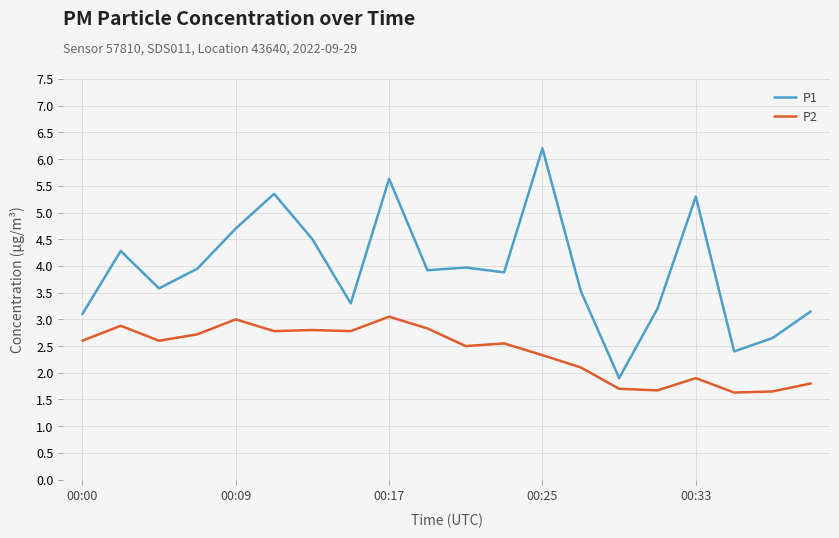

How many lines are shown in the chart?

2